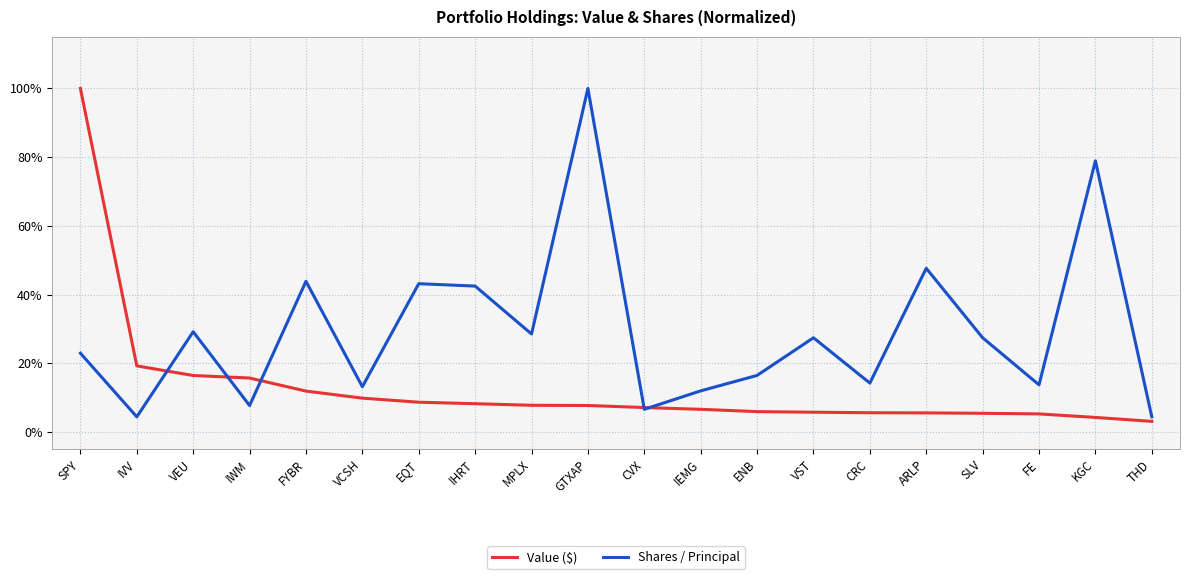

True or false: Value ($) has more than 0 interior local peaks.

False